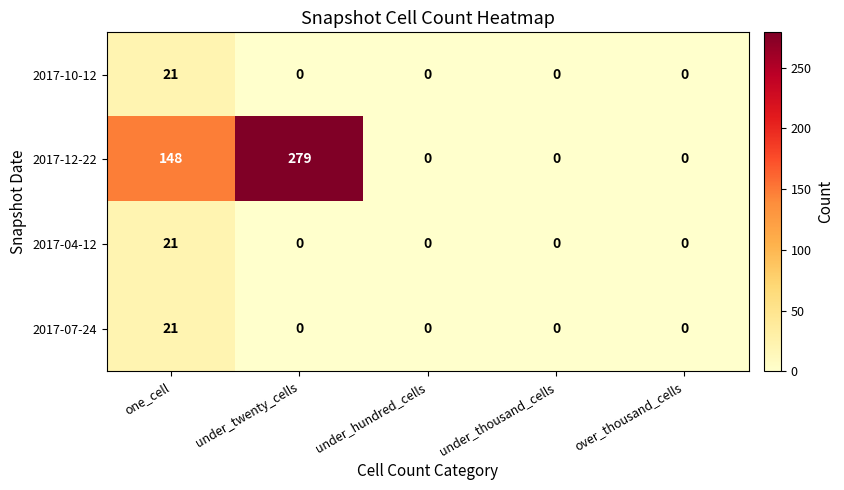

What is the maximum value shown in the chart?

279